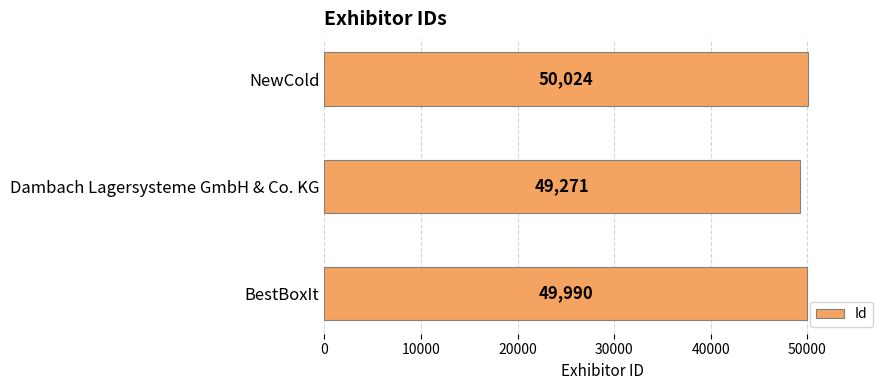

Is it true that the value at BestBoxIt is 87611?

False